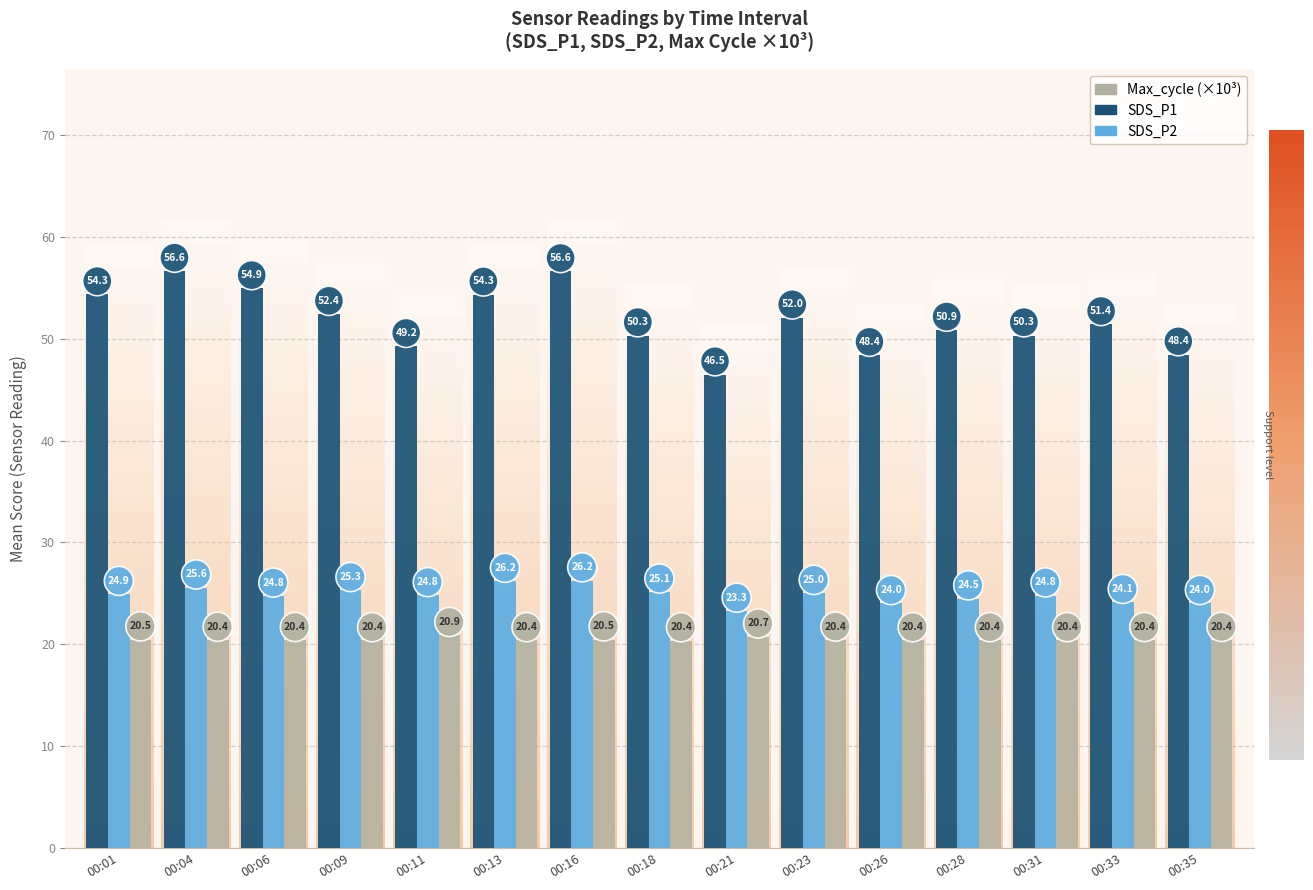

What is the total value across all series at 00:33?

95.9